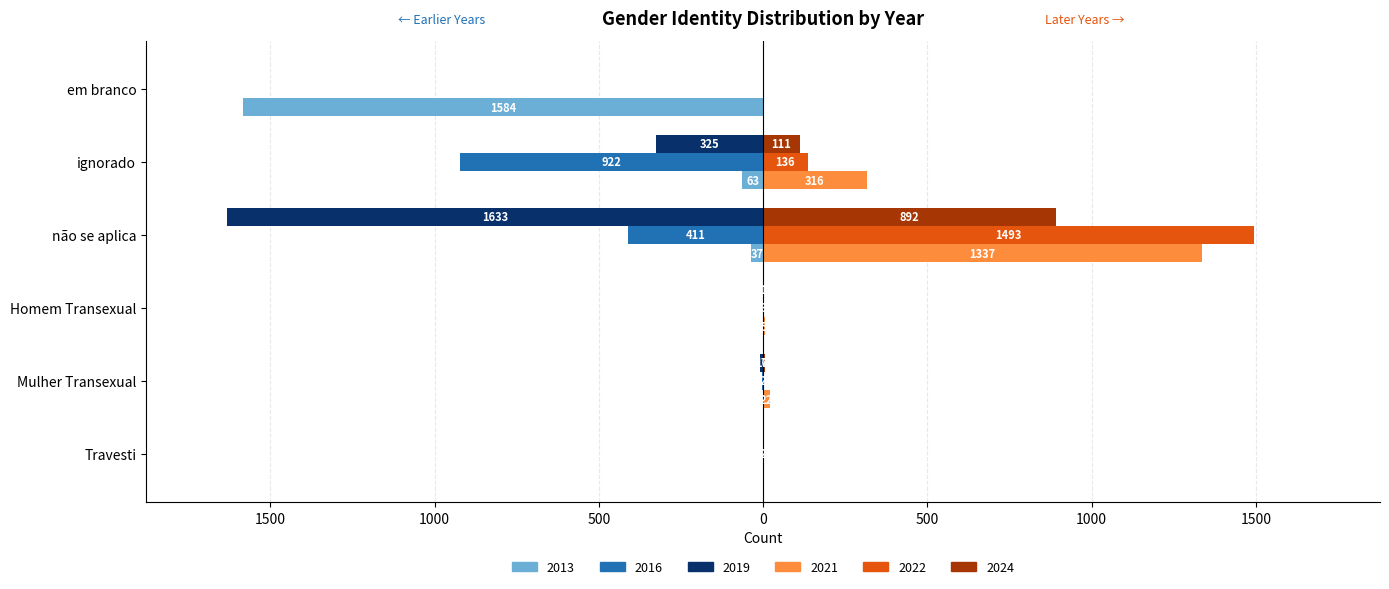

Between ignorado and Mulher Transexual, which is larger?

Mulher Transexual